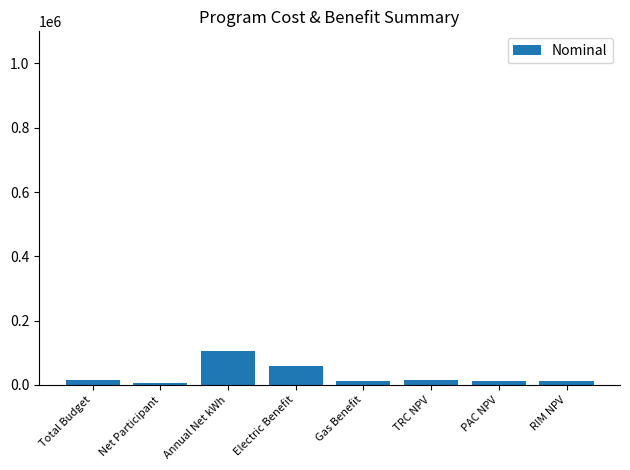

How many bars are there in total?

8